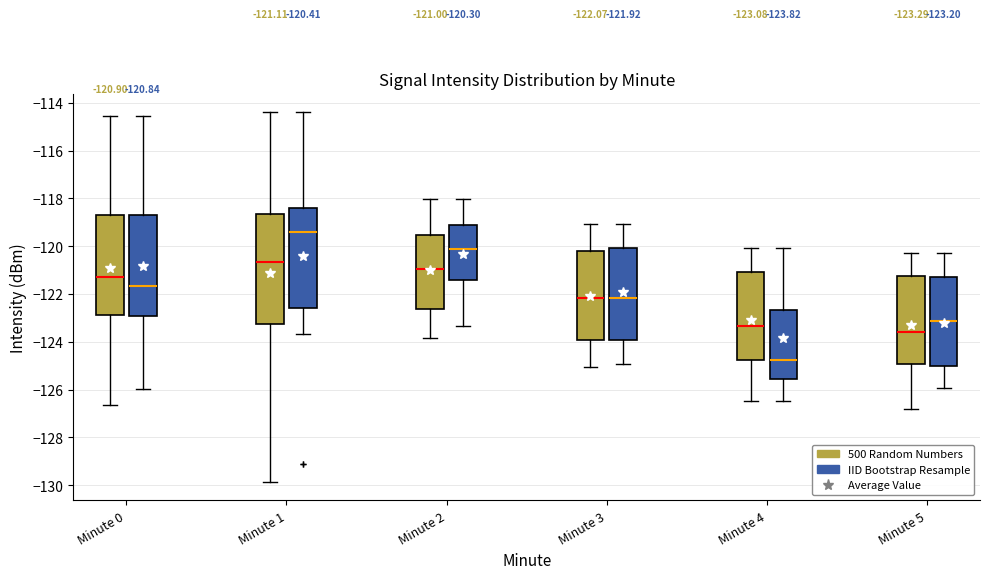

Comparing the boxes themselves (not the whiskers), which one is the tallest?

Minute 1 (500 Random Numbers)